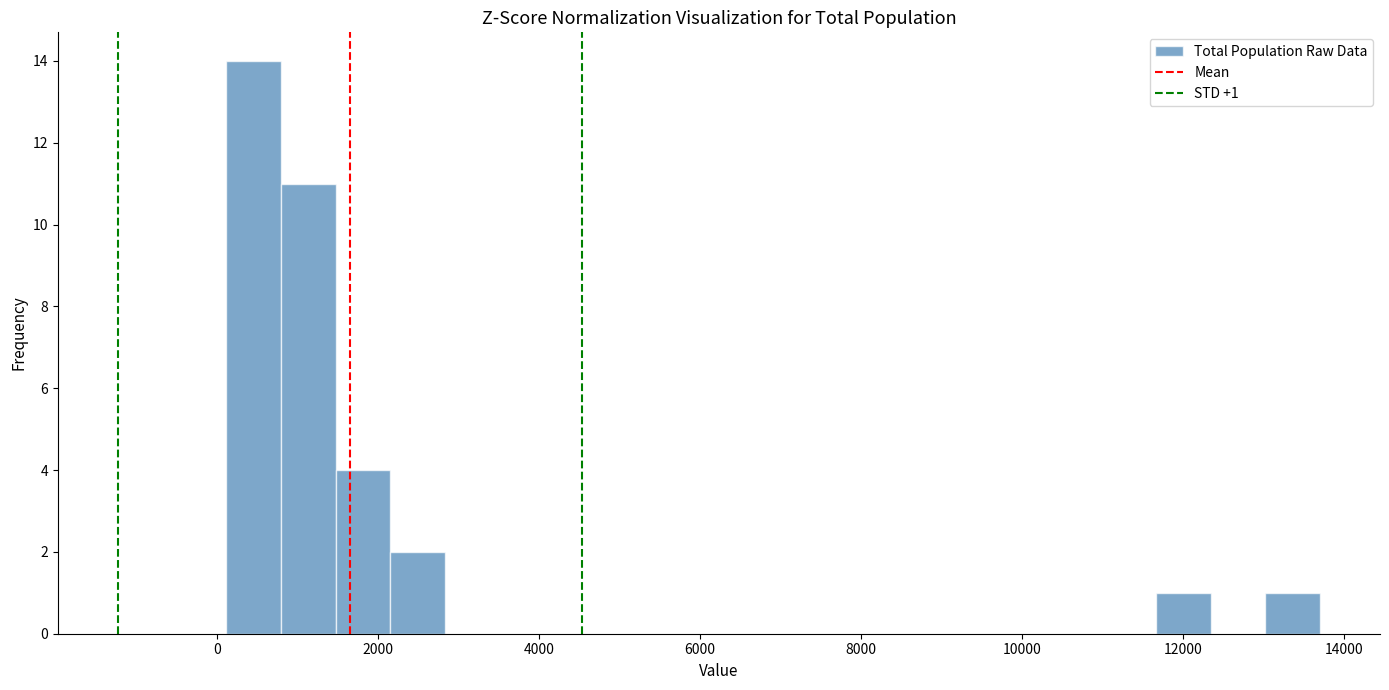

Read against the x-axis, roughly where is the centre of the tallest bar?

400